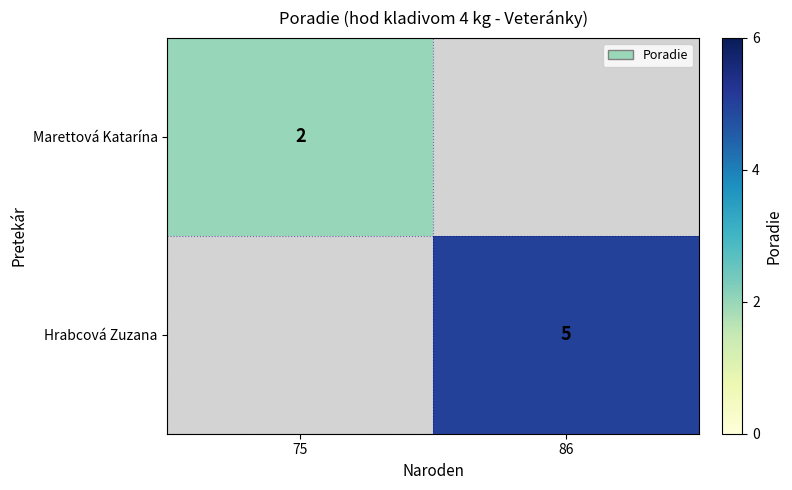

True or false: Marettová Katarína has a value of 1 at 75.

False